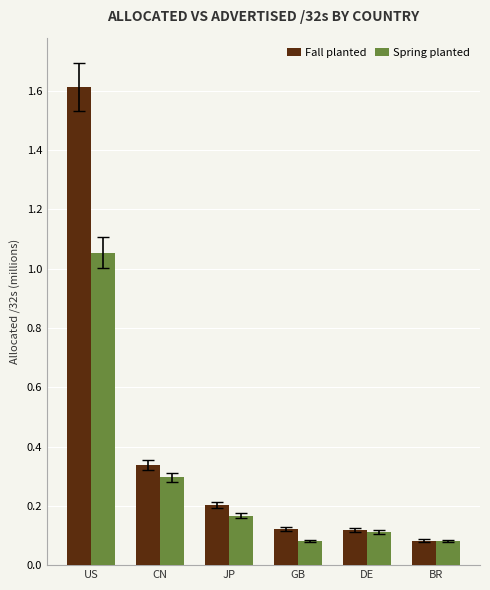

Is it true that Spring planted equals 0.2 at JP?

True